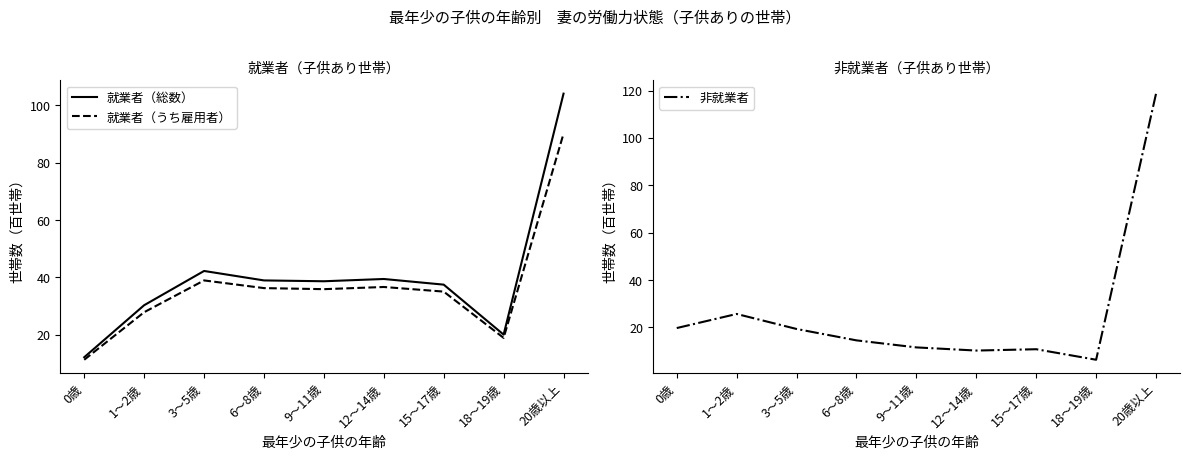

List the series in order of their overall mean, highest first.

就業者（総数）, 就業者（うち雇用者）, 非就業者